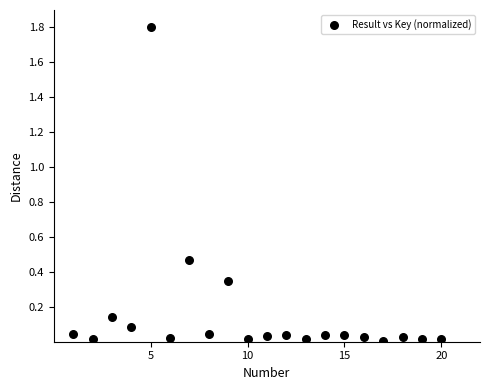

What is the range of Y values (max minus min)?

1.8